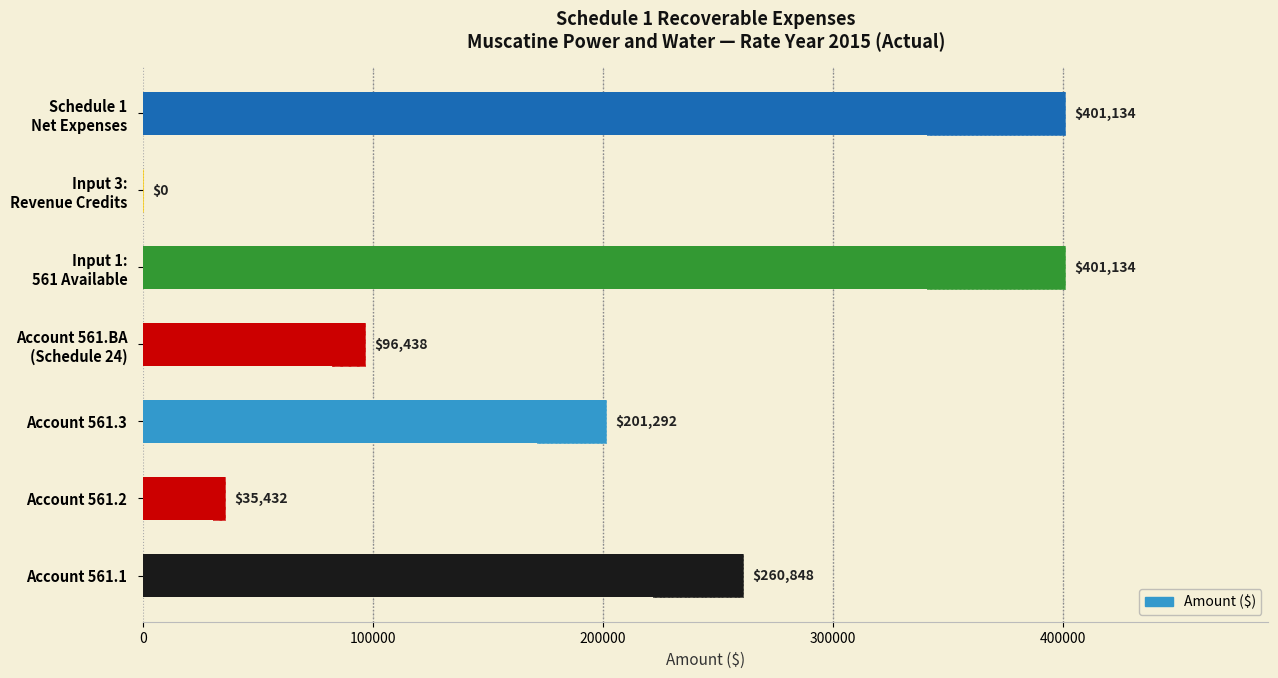

How many data points does each series have?

7